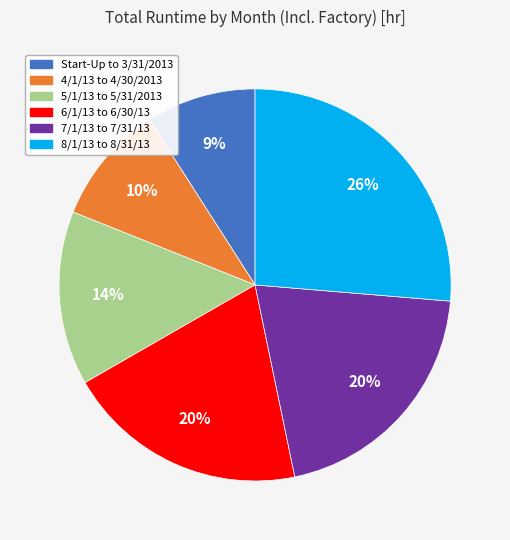

True or false: 5/1/13 to 5/31/2013 accounts for 14% of the total.

True